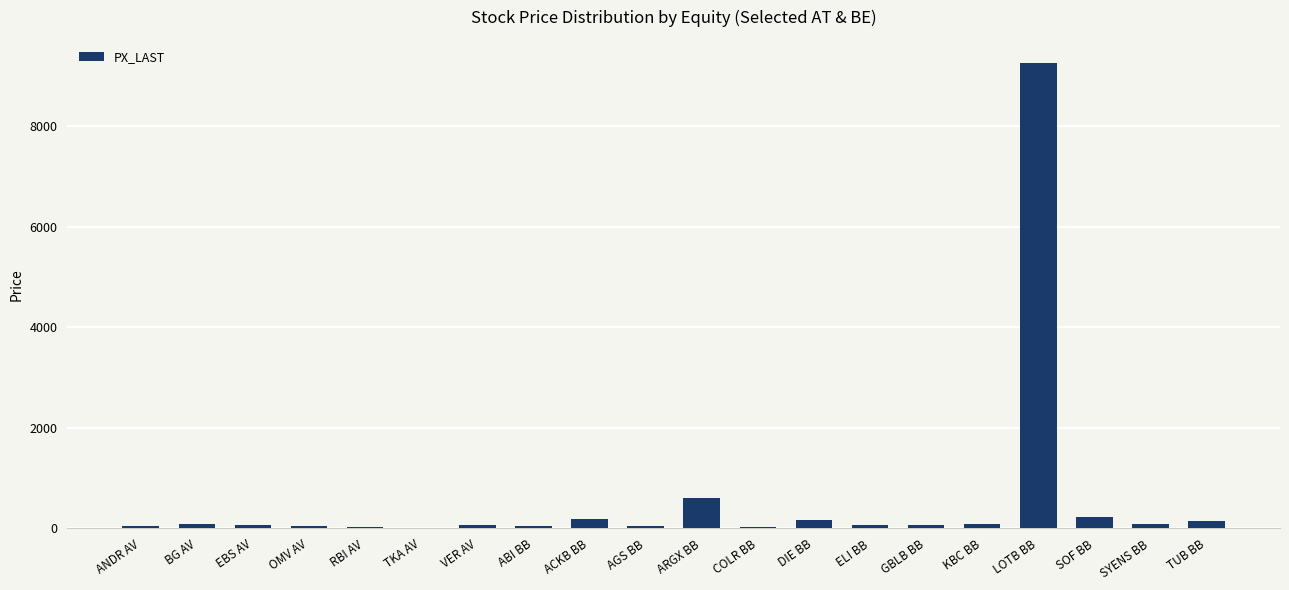

How many categories are shown in the chart?

20